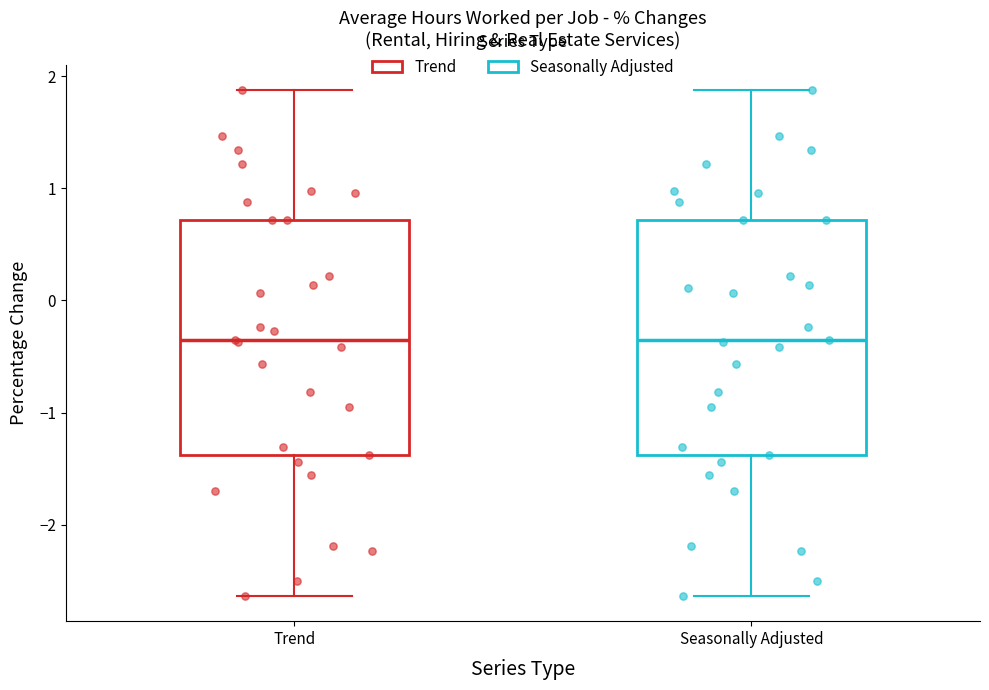

Where does the upper whisker of the box for Seasonally Adjusted end on the y-axis? The values are not printed on the chart, so give them approximately, as read against the axis.

1.9